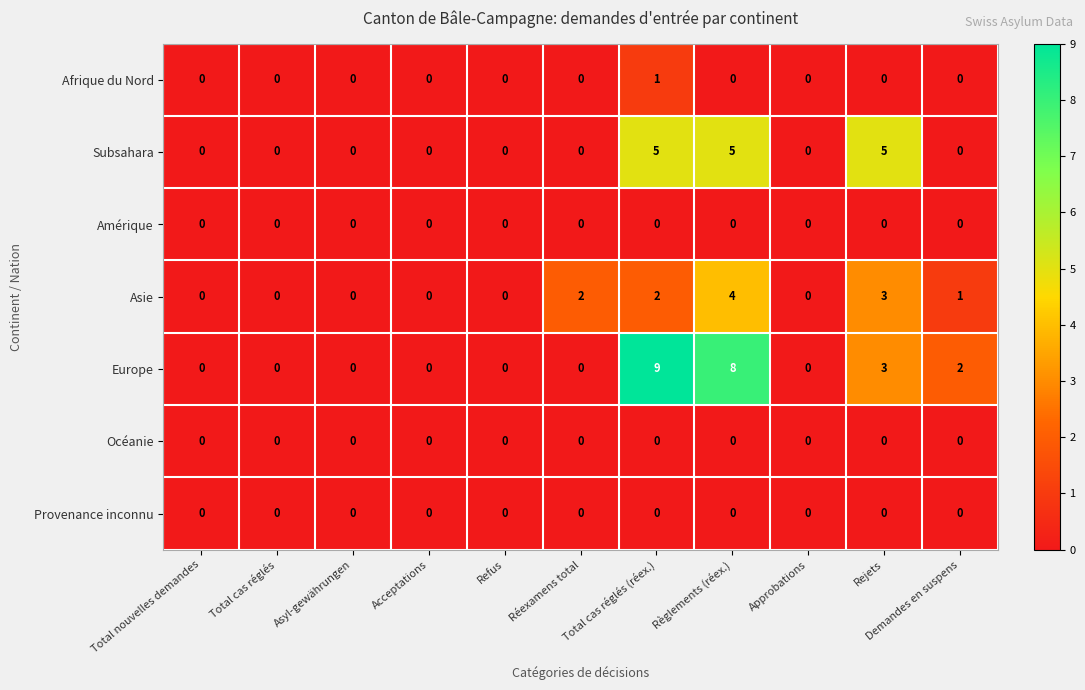

Which series has the largest total across all categories?

Europe